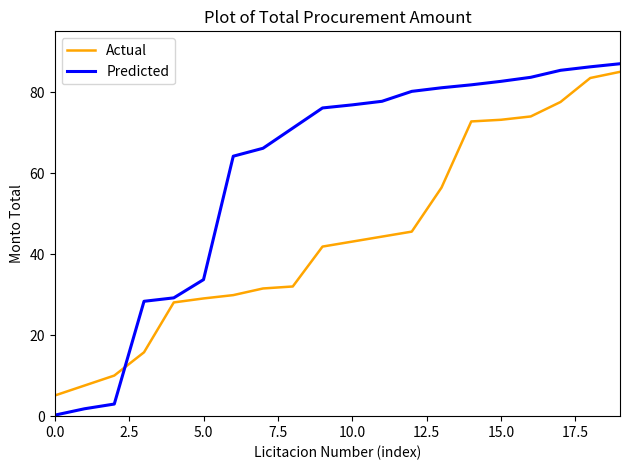

What are all the series names shown in the legend?

Actual, Predicted